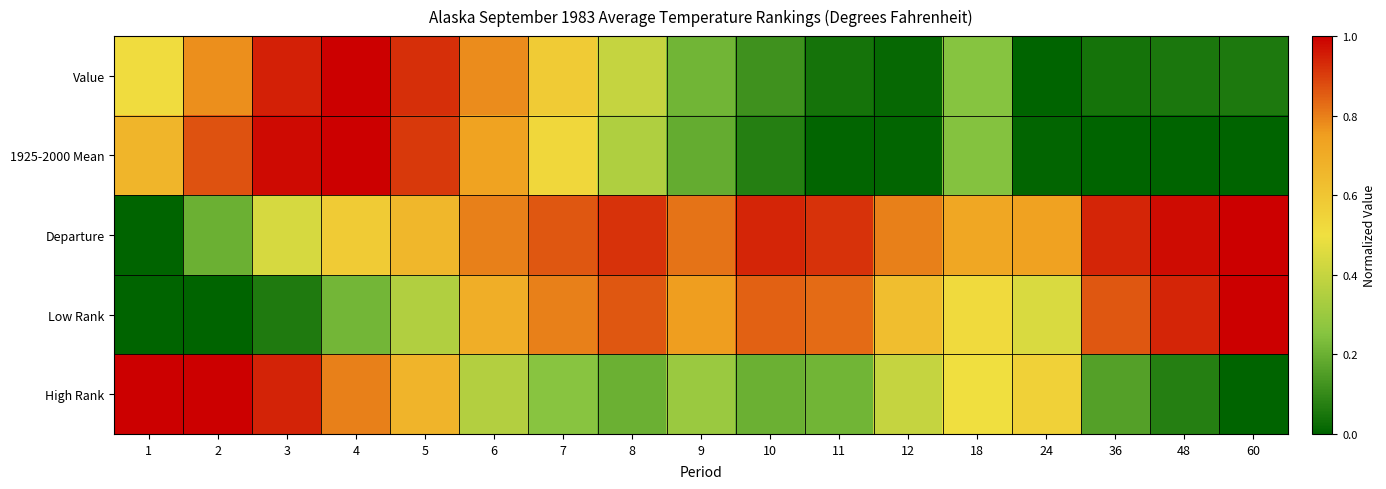

Reading right to left, what are all the values shown in this chart?

Value: 60=0.1	48=0.1	36=0.0	24=0.0	18=0.2	12=0.0	11=0.0	10=0.1	9=0.2	8=0.4	7=0.6	6=0.8	5=0.9	4=1.0	3=0.9	2=0.8	1=0.5
1925-2000 Mean: 60=0.0	48=0.0	36=0.0	24=0.0	18=0.2	12=0.0	11=0.0	10=0.1	9=0.2	8=0.3	7=0.5	6=0.7	5=0.9	4=1.0	3=1.0	2=0.9	1=0.7
Departure: 60=1.0	48=1.0	36=0.9	24=0.7	18=0.7	12=0.8	11=0.9	10=0.9	9=0.8	8=0.9	7=0.9	6=0.8	5=0.7	4=0.6	3=0.4	2=0.2	1=0.0
Low Rank: 60=1.0	48=0.9	36=0.9	24=0.4	18=0.5	12=0.6	11=0.8	10=0.8	9=0.8	8=0.9	7=0.8	6=0.7	5=0.4	4=0.2	3=0.1	2=0.0	1=0.0
High Rank: 60=0.0	48=0.1	36=0.2	24=0.6	18=0.5	12=0.4	11=0.2	10=0.2	9=0.3	8=0.2	7=0.3	6=0.4	5=0.7	4=0.8	3=0.9	2=1.0	1=1.0